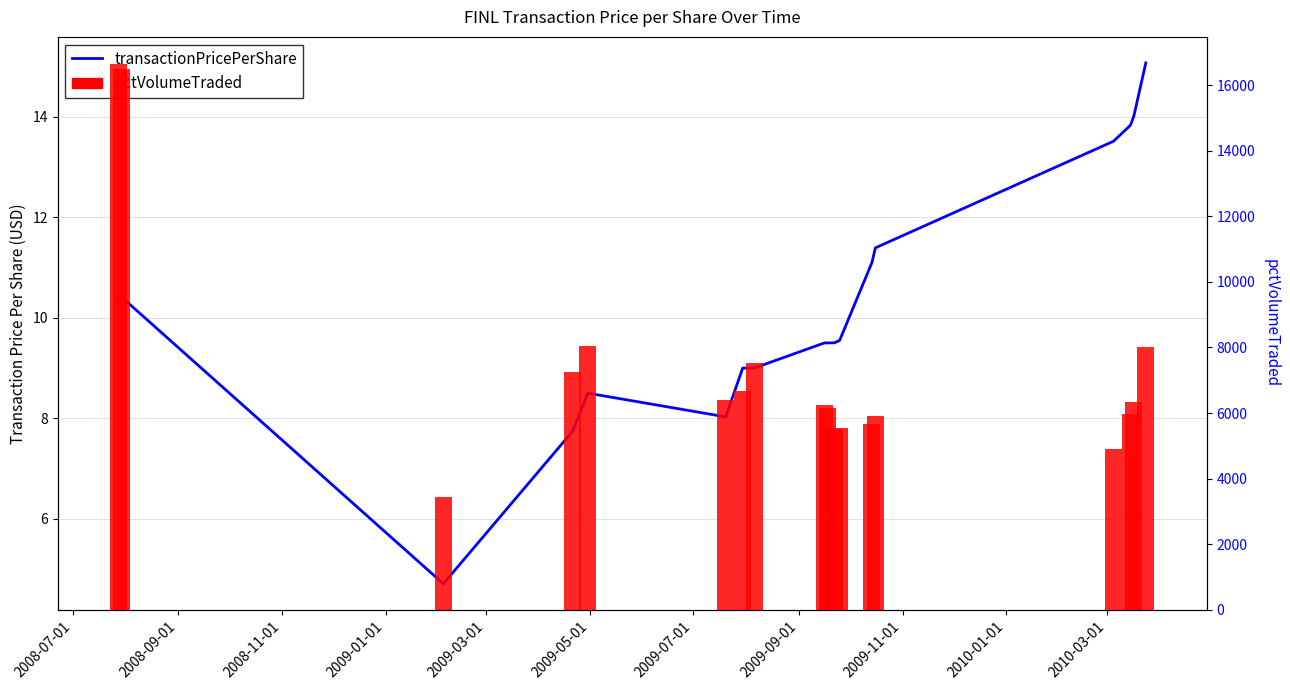

What is the difference between the maximum and minimum values in the pctVolumeTraded series?

13212.0